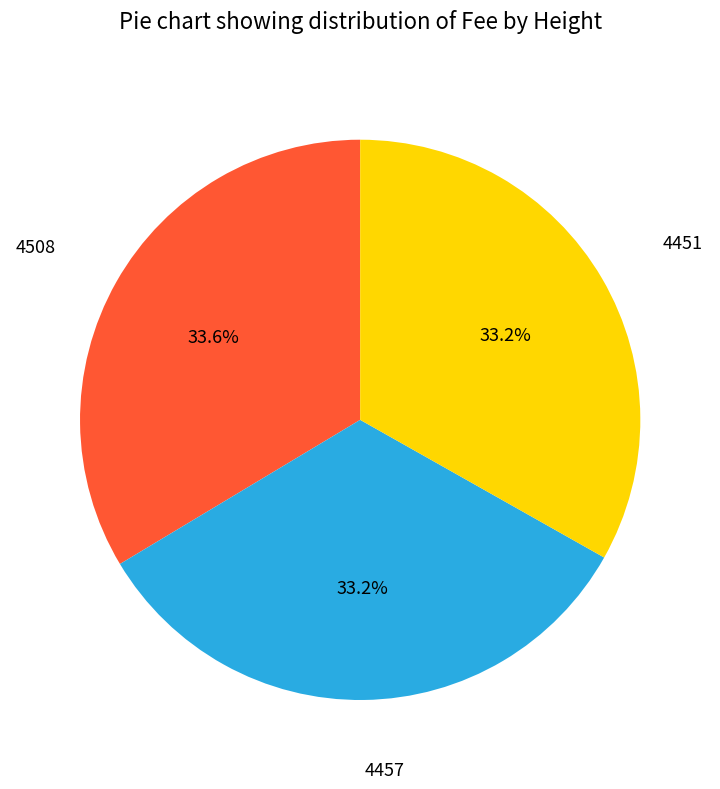

Is there a majority slice in this chart?

No